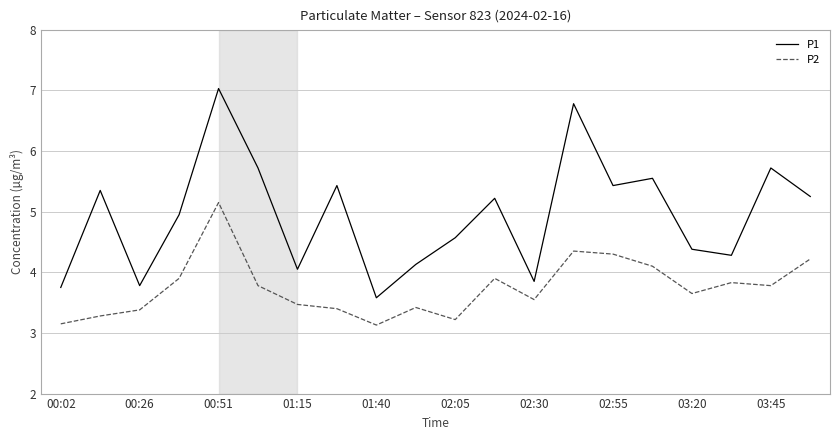

Which series has the widest spread of values?

P1